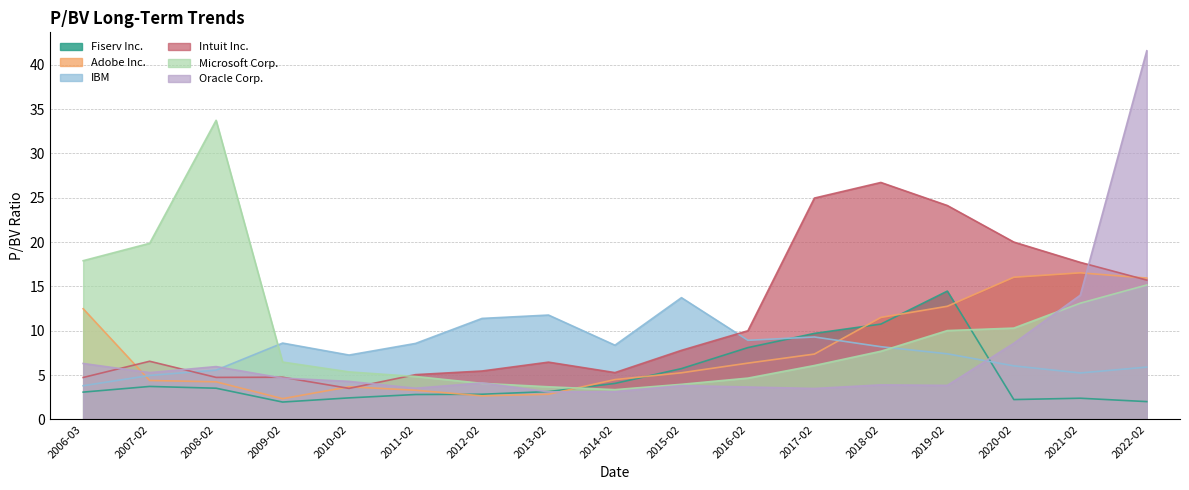

What is the difference between the second highest and minimum values in the Adobe Inc. series?

13.7